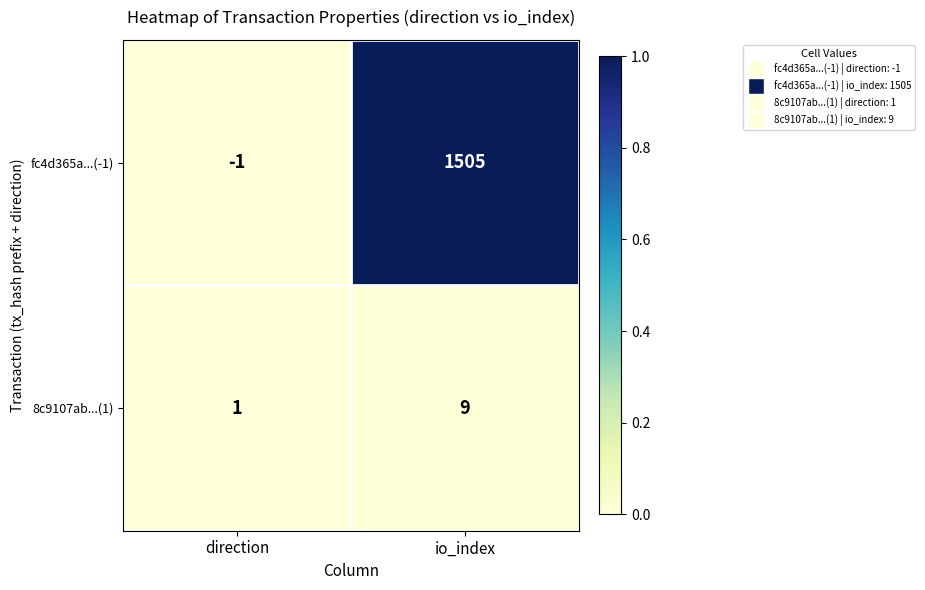

At how many categories does at least one series exceed 0?

2